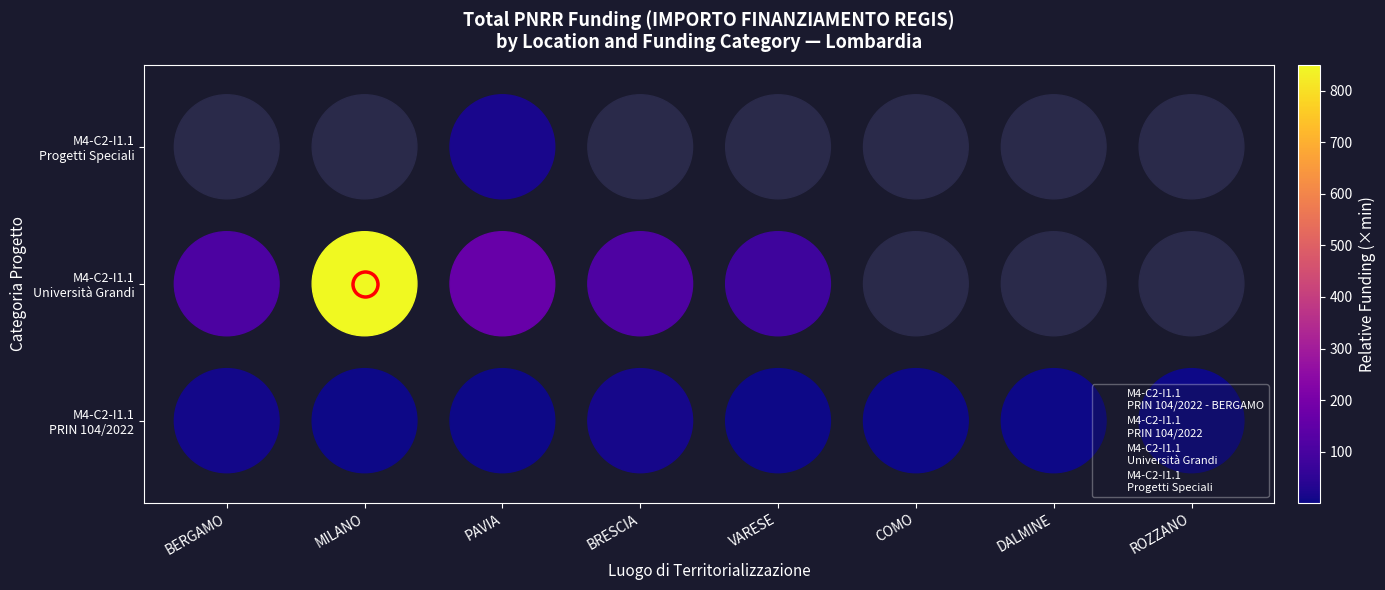

The value of M4-C2-I1.1
Università Grandi at VARESE is 1. True or false?

False